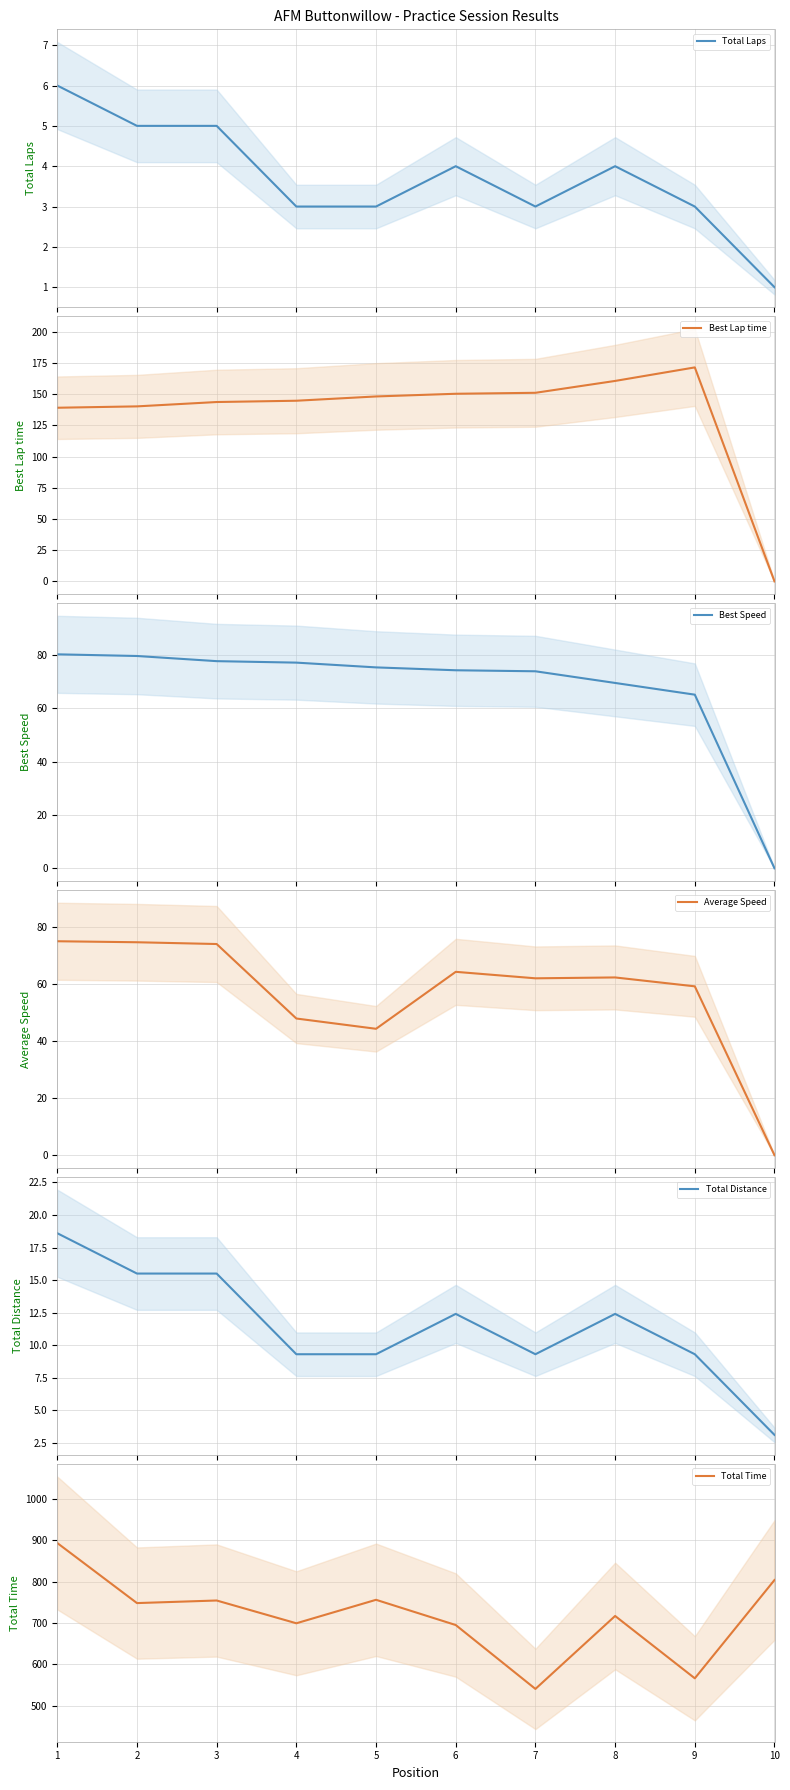

True or false: Best Speed and Best Lap time cross at least once.

False